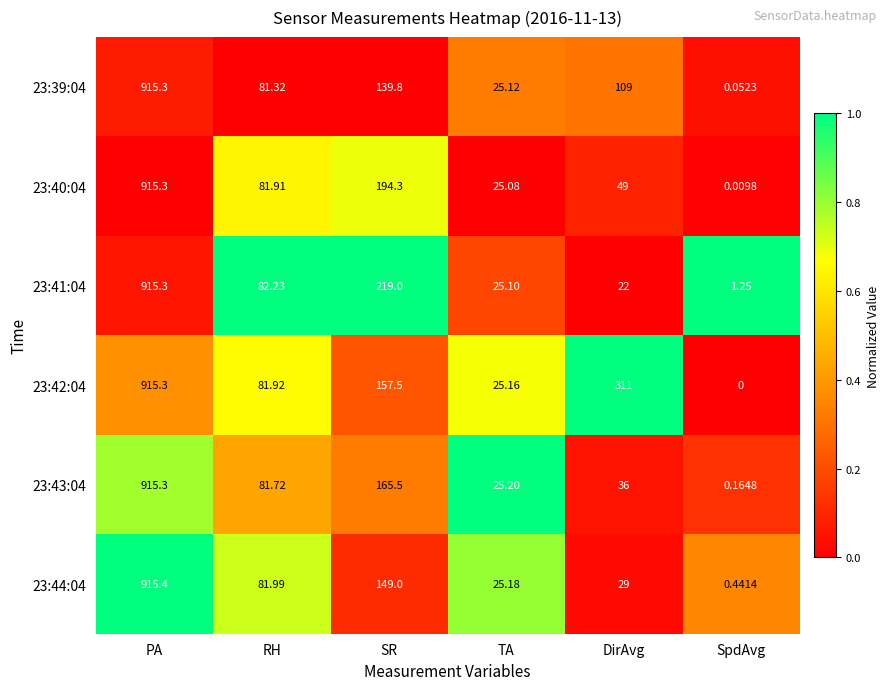

List the labels in order of 23:43:04 value, largest first.

PA, SR, RH, DirAvg, TA, SpdAvg